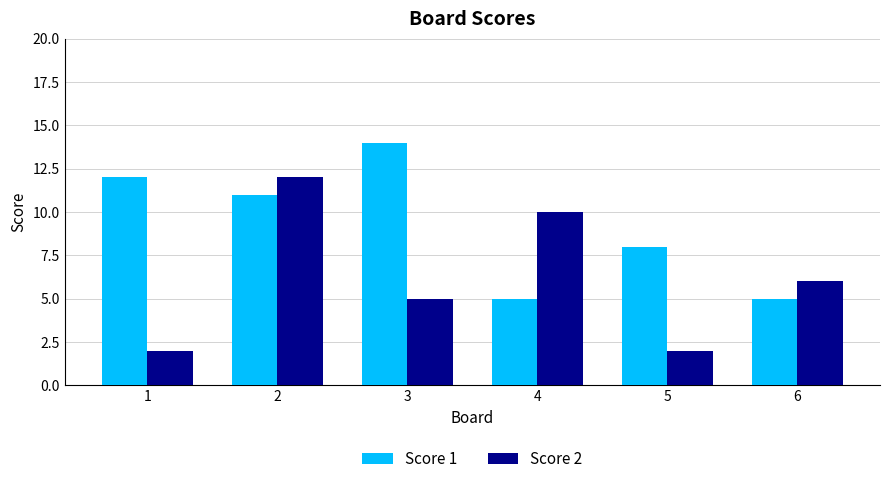

How many series are shown in this chart?

2